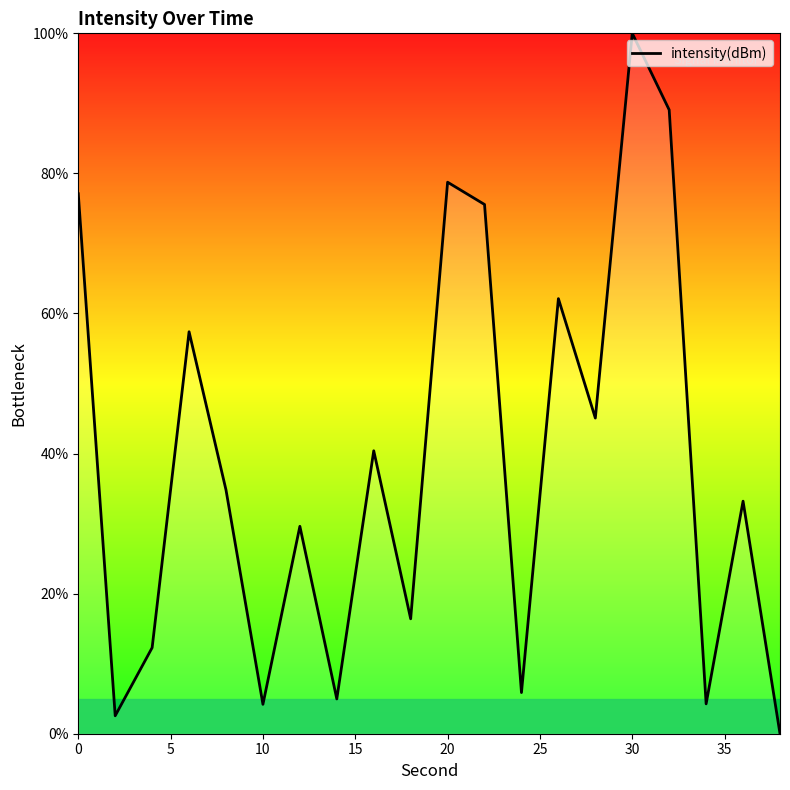

What is the maximum value shown in the chart?

100.0